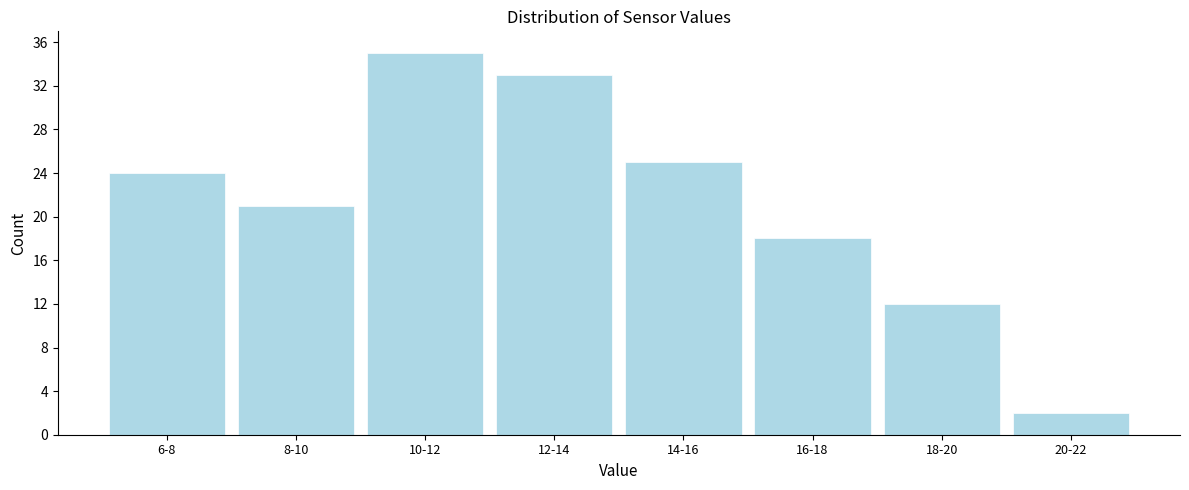

Reading left to right, what are all the values shown in this chart?

6-8=24	8-10=21	10-12=35	12-14=33	14-16=25	16-18=18	18-20=12	20-22=2